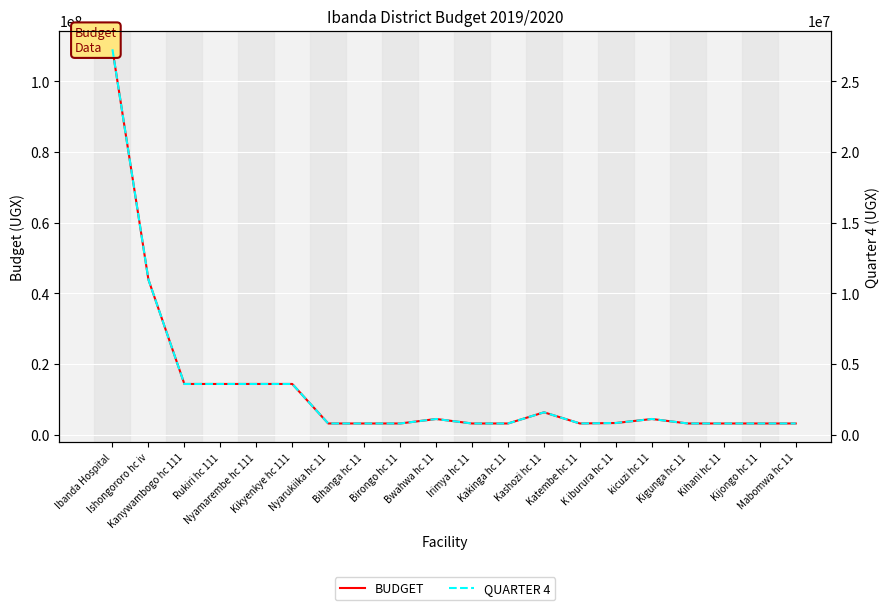

Rank the series by their maximum value, from highest to lowest.

BUDGET, QUARTER 4